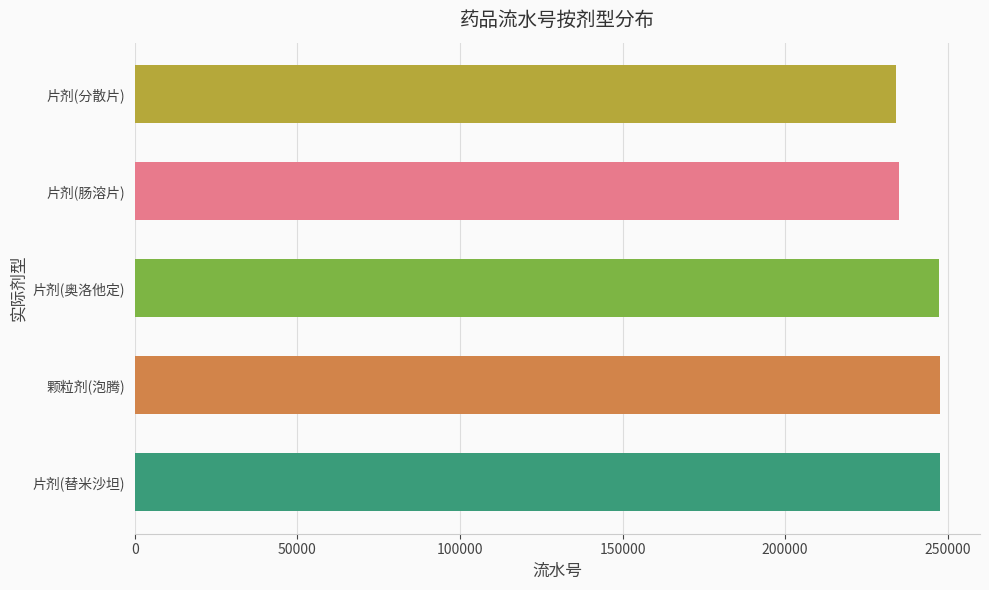

What is the maximum value shown in the chart?

247540